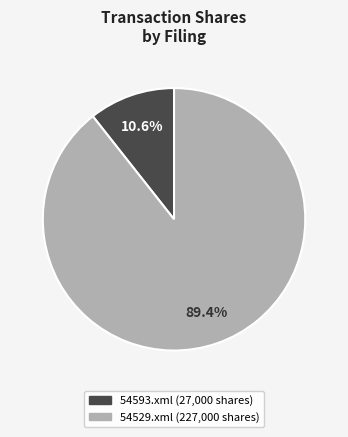

How many slices are in this pie chart?

2